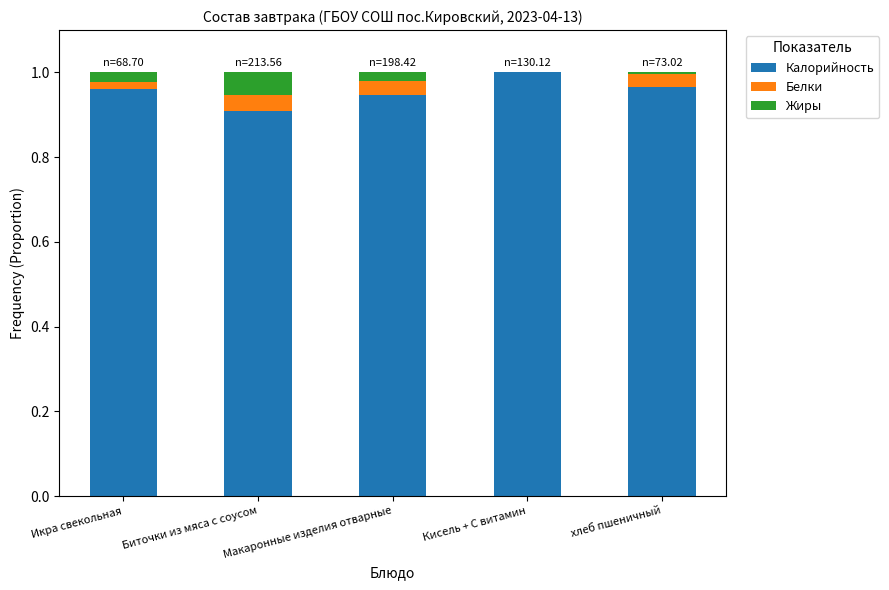

The Калорийность series shows 1.0 at хлеб пшеничный. True or false?

True